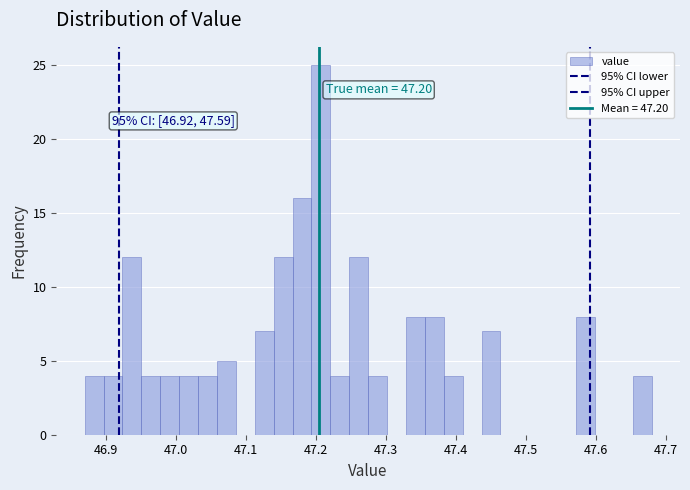

Read against the x-axis, roughly where is the centre of the tallest bar?

47.21